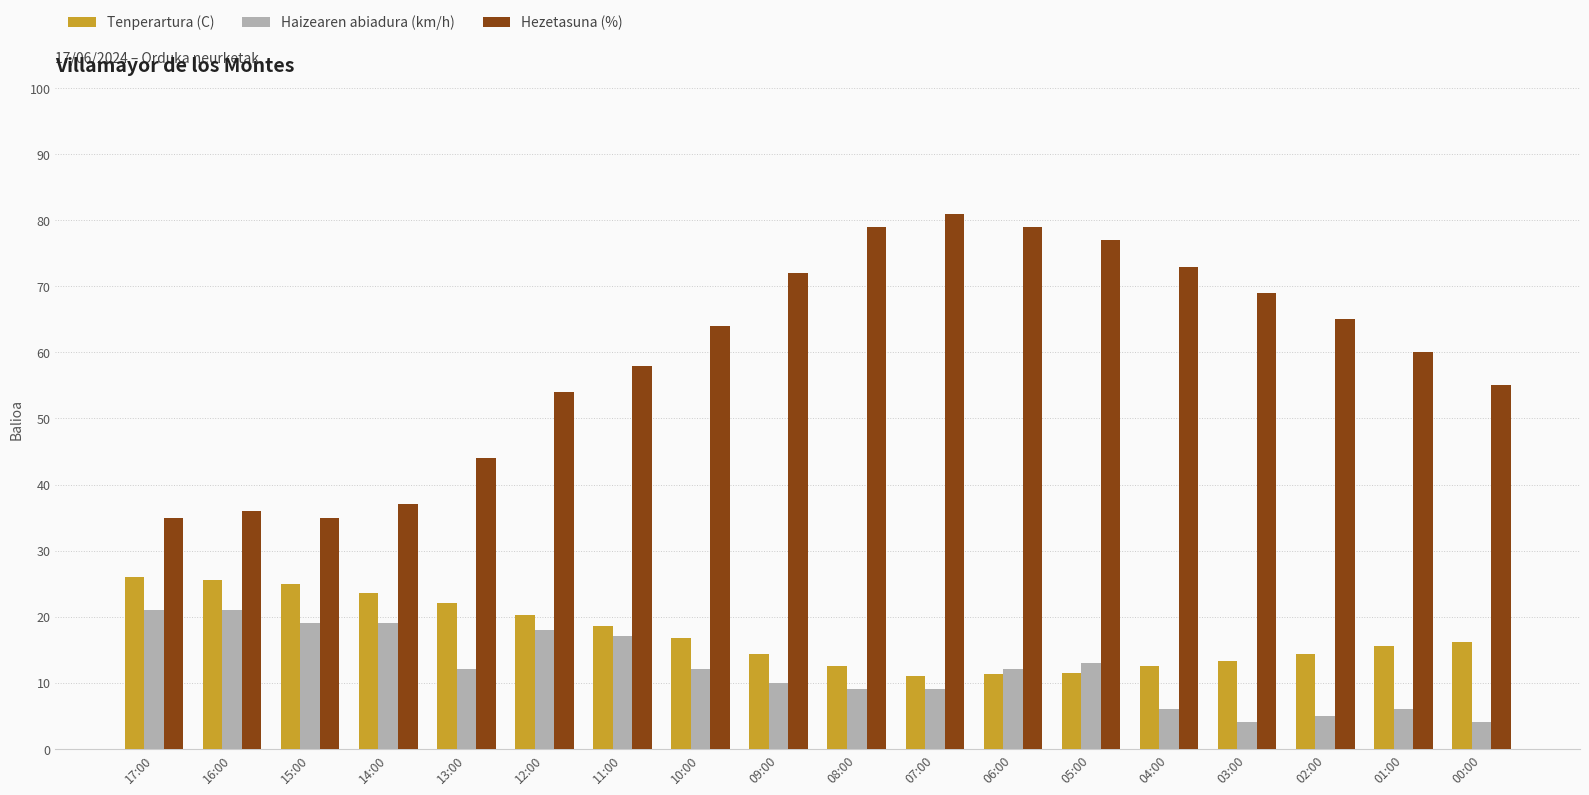

True or false: Haizearen abiadura (km/h) has a value of 10.0 at 09:00.

True